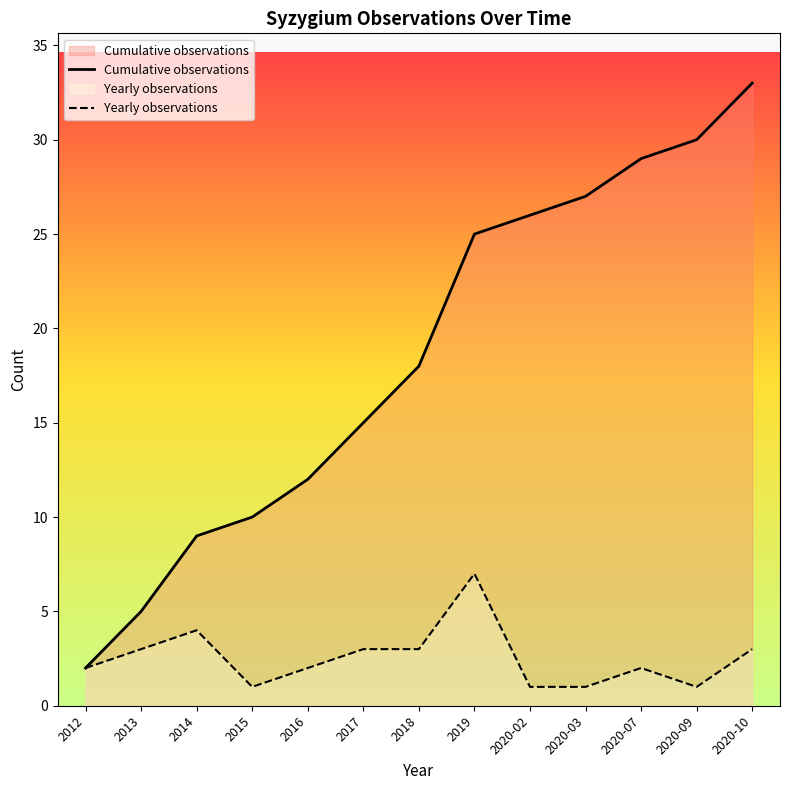

At which category is the sum across all series the highest?

2020-10